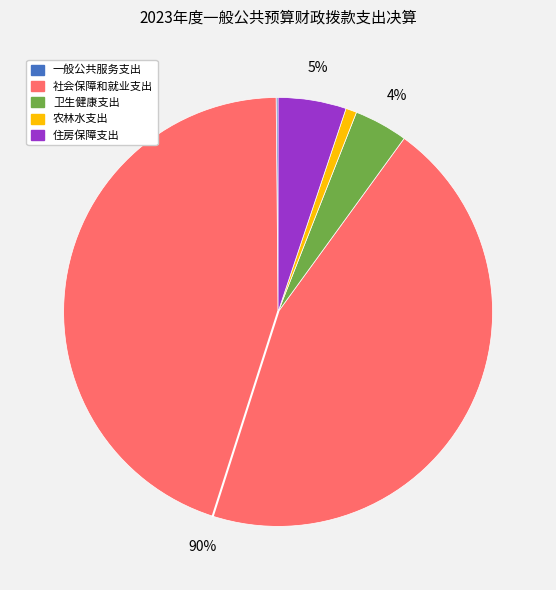

True or false: 住房保障支出 accounts for 5% of the total.

True